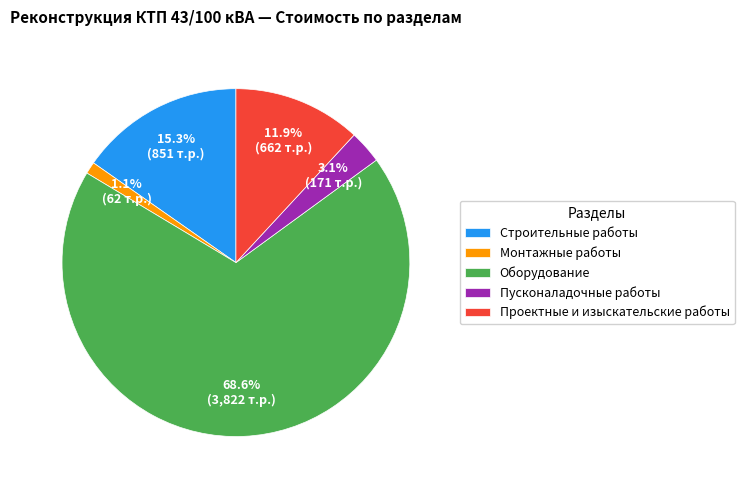

Count the number of slices in the pie.

5